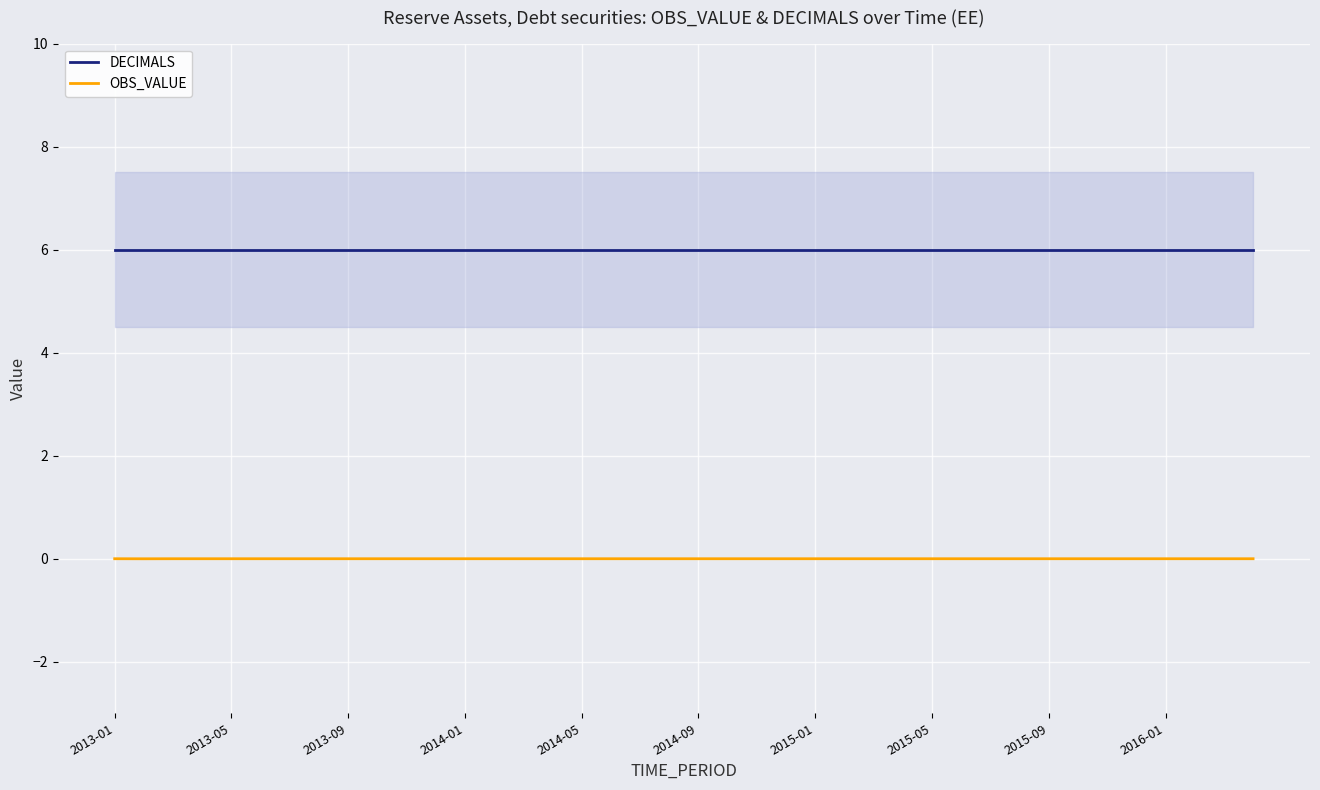

True or false: DECIMALS and OBS_VALUE intersect in this chart.

False